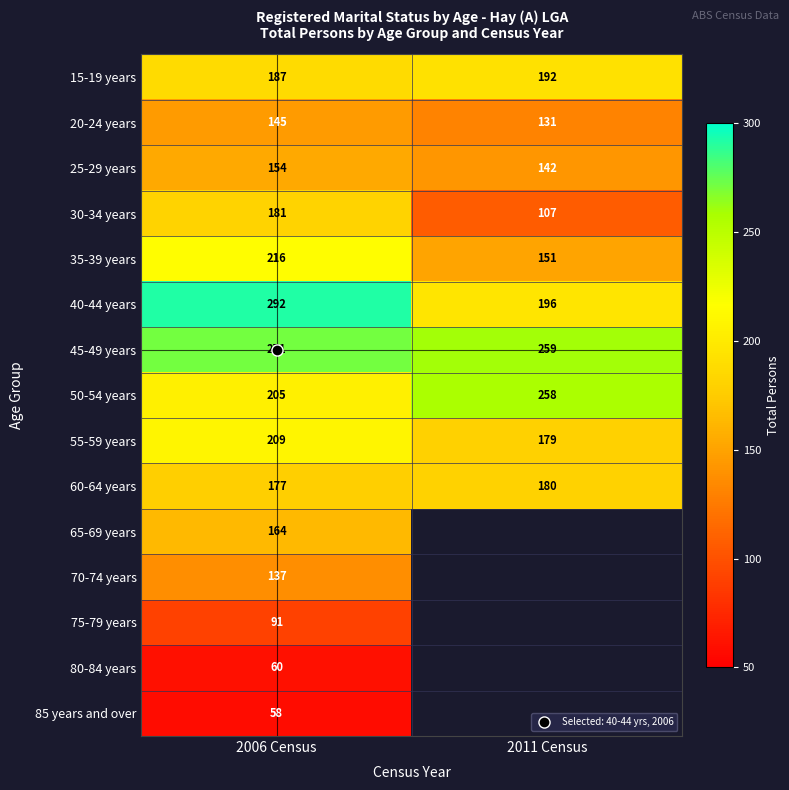

What is the difference between the maximum and minimum values in the 35-39 years series?

65.0